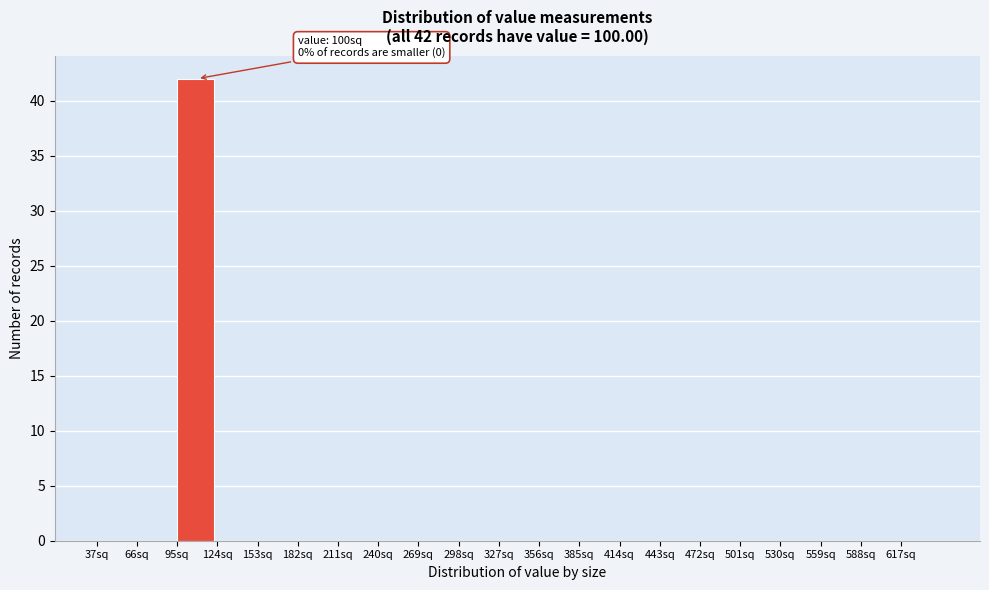

Which range on the x-axis has the tallest bar?

95 to 124